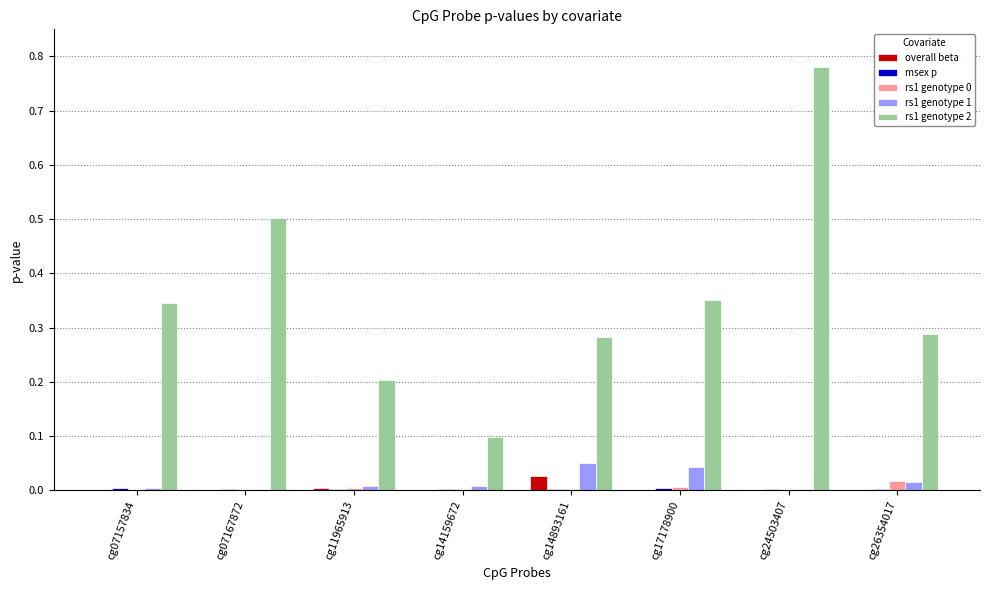

At which category is the sum across all series the highest?

cg24503407